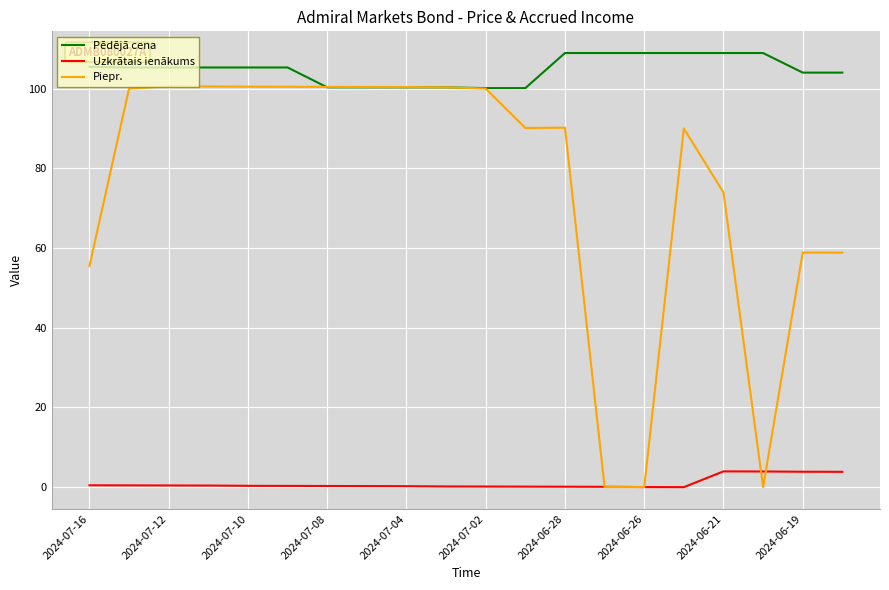

What is the lowest value of the Pēdējā cena series?

100.1